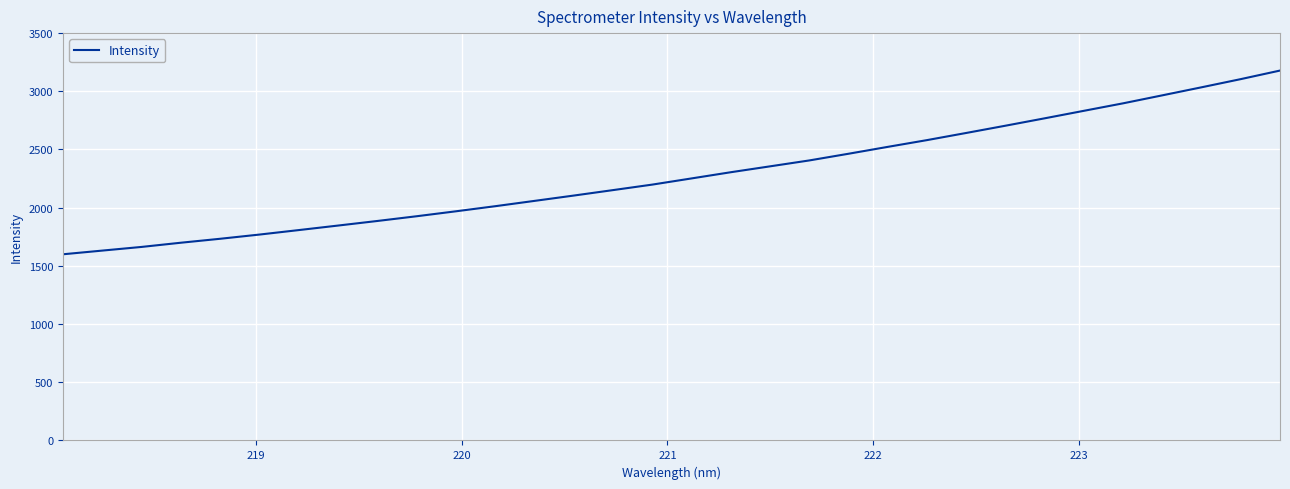

What is the greatest value displayed?

3178.2